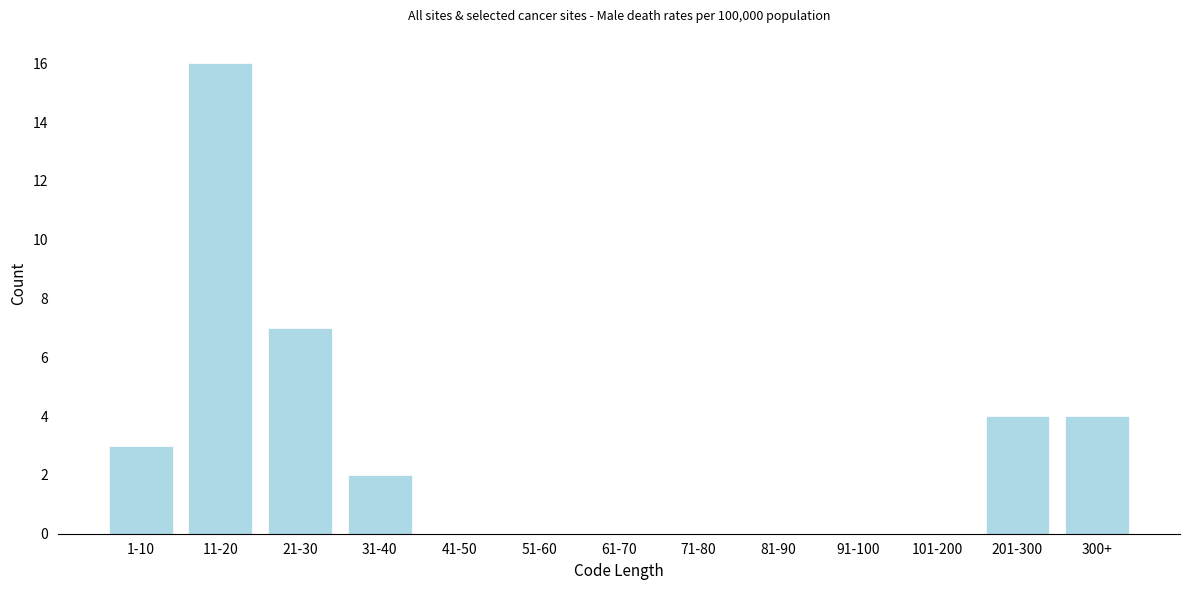

Reading right to left, extract all data points from this chart.

300+=4	201-300=4	101-200=0	91-100=0	81-90=0	71-80=0	61-70=0	51-60=0	41-50=0	31-40=2	21-30=7	11-20=16	1-10=3